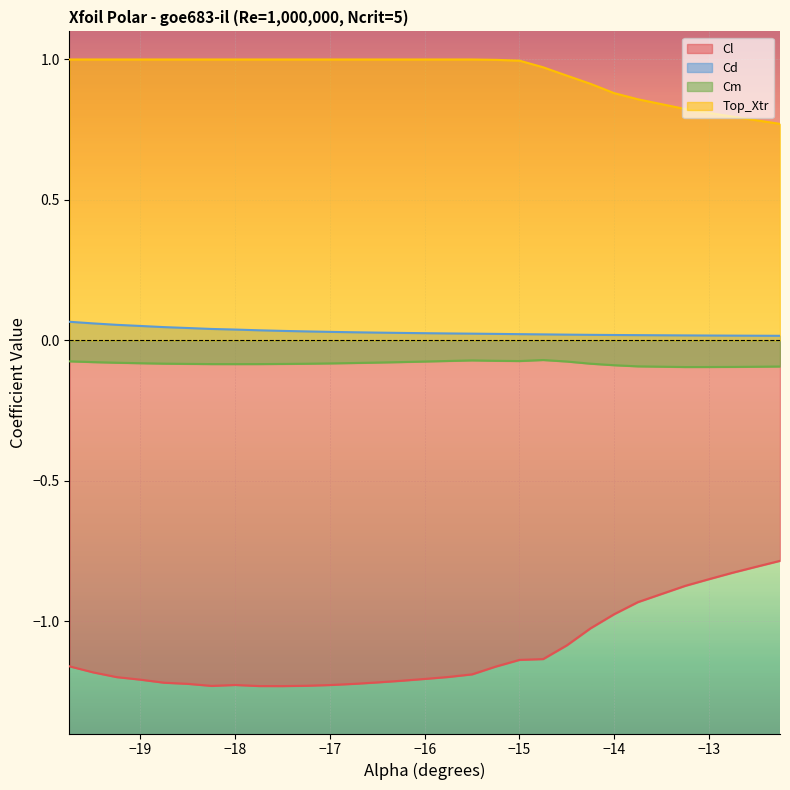

Which series has the widest spread of values?

Cl